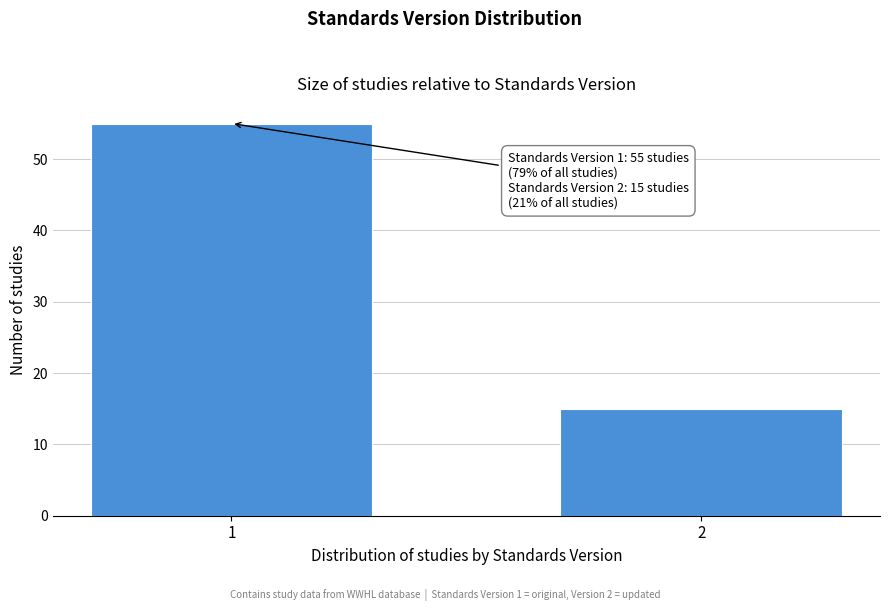

Reading left to right, transcribe all the data shown in this chart.

55	15